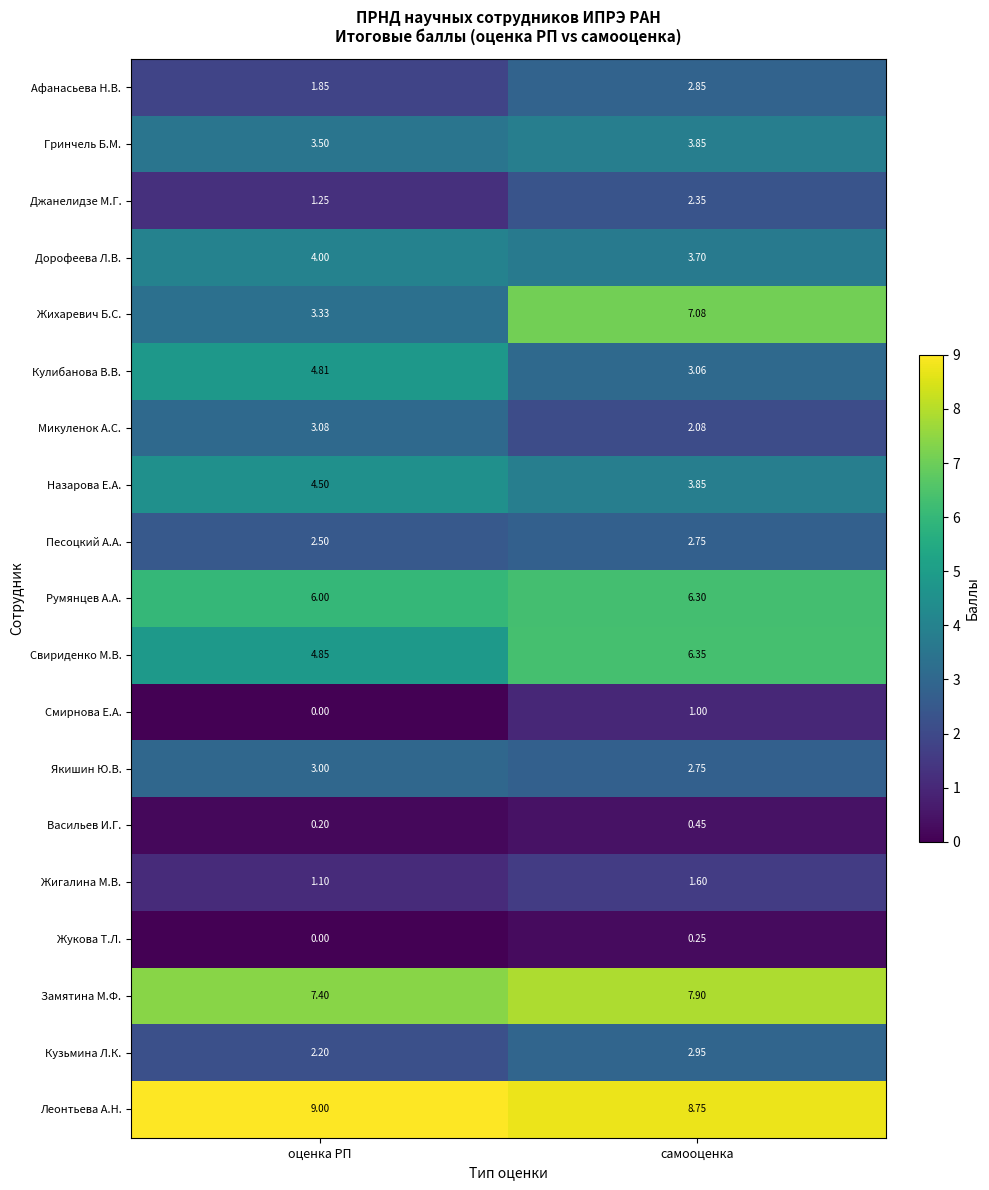

Which label corresponds to the largest value in the chart?

оценка РП